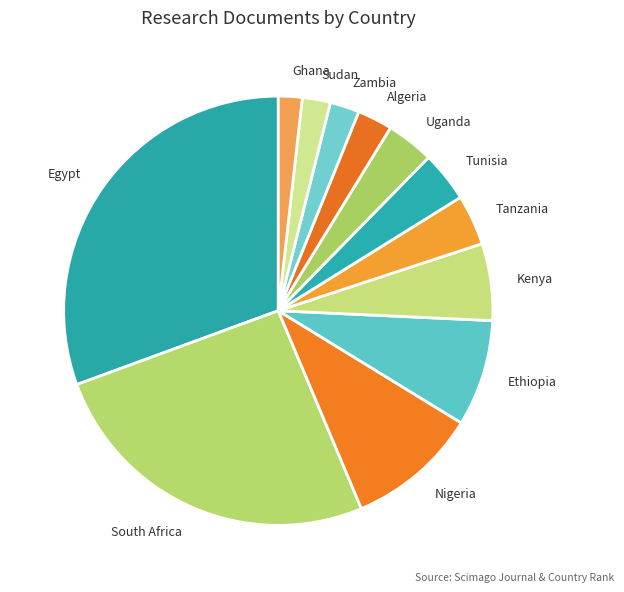

Is the sum of Ethiopia and Tanzania greater than half?

No